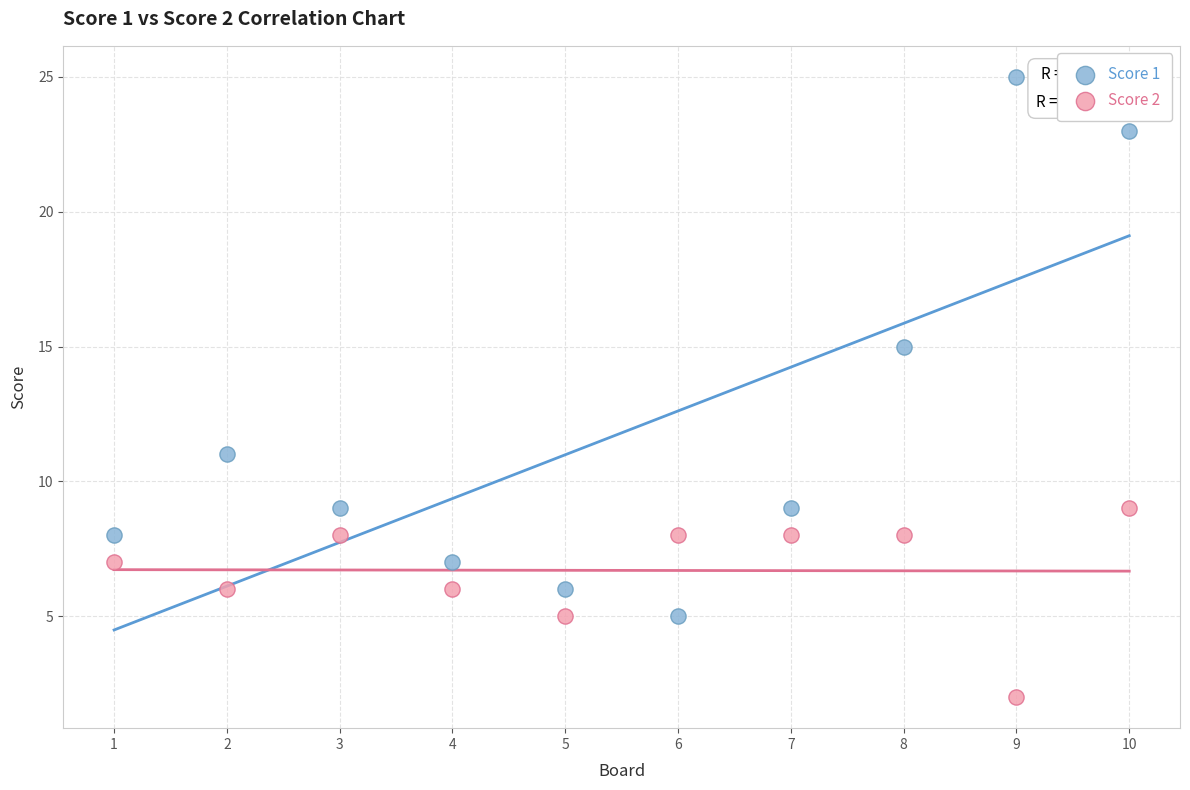

Across all data points, what is the range of X values (max minus min)?

9